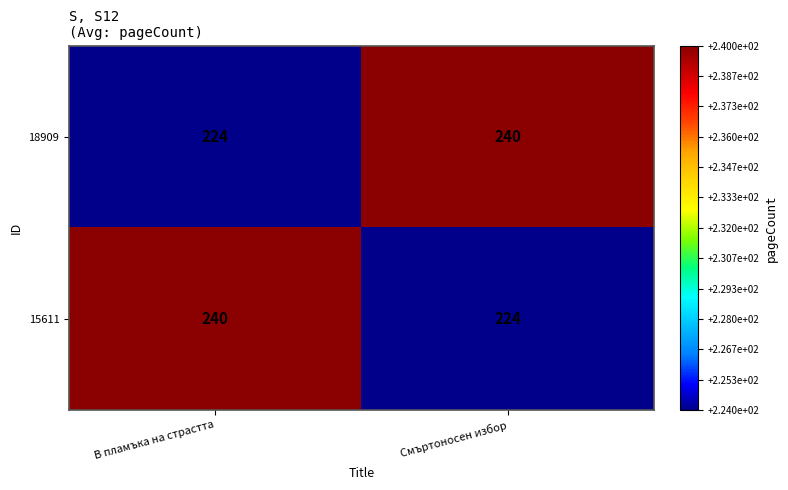

What is the average value of the 18909 series?

232